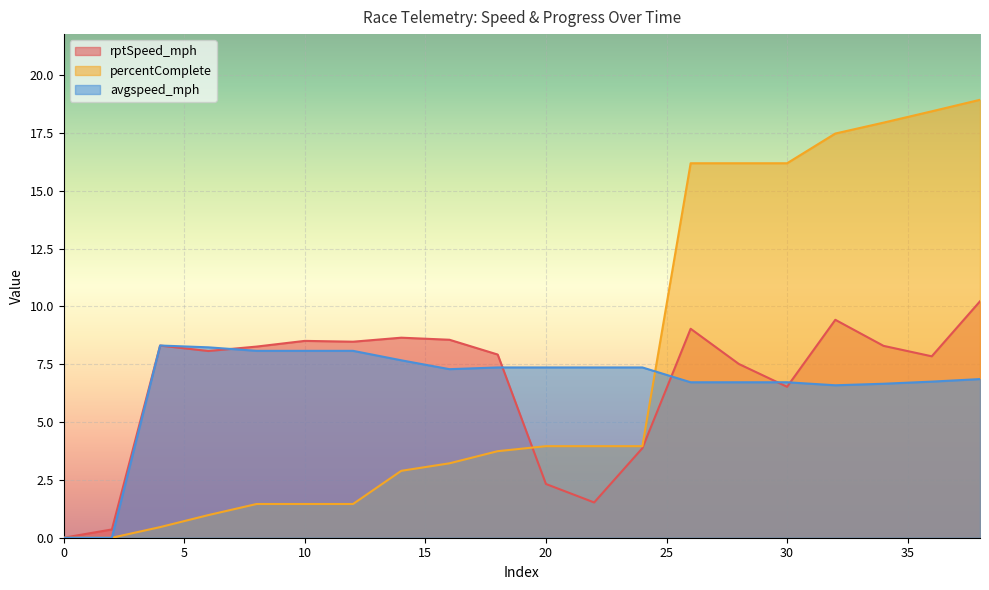

Which category has the highest value in the rptSpeed_mph series?

38